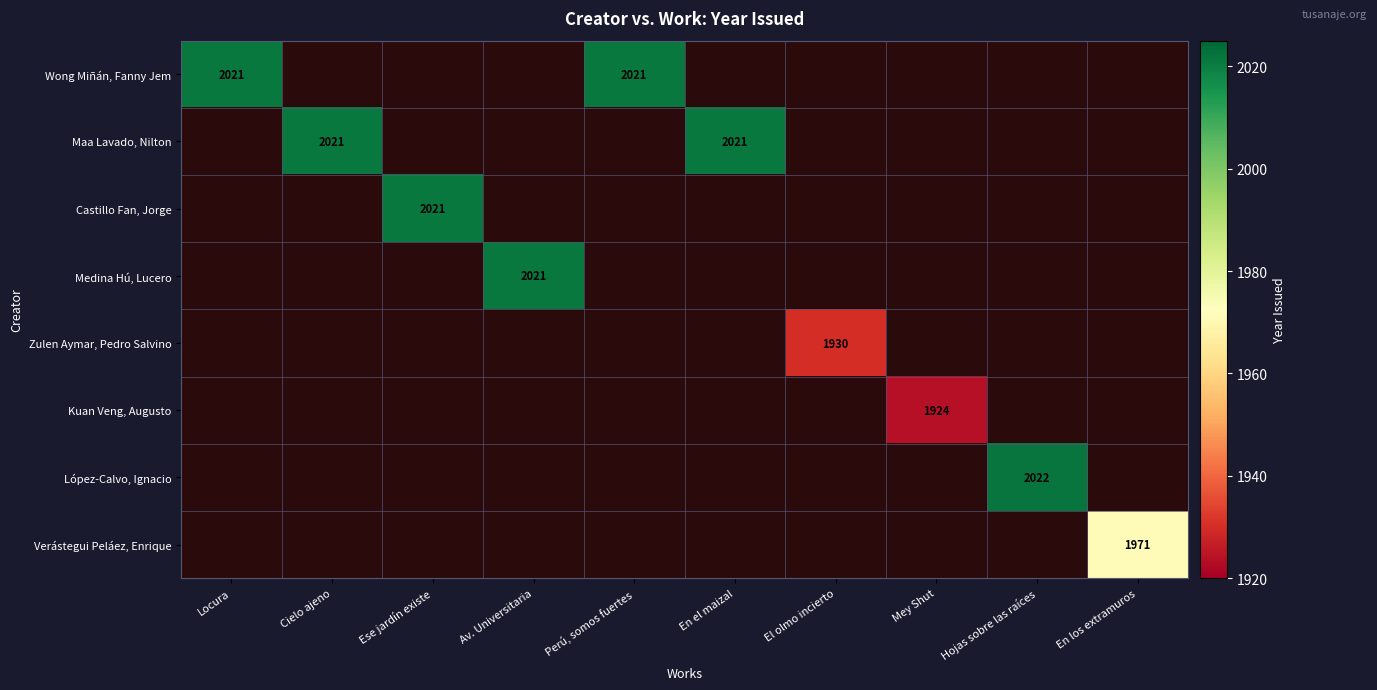

What is the maximum value for Kuan Veng, Augusto?

1924